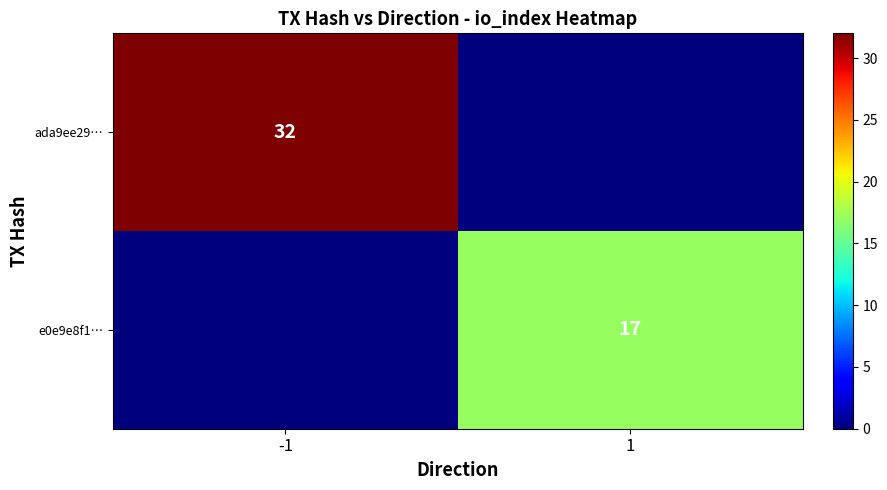

How many data points does each series have?

2